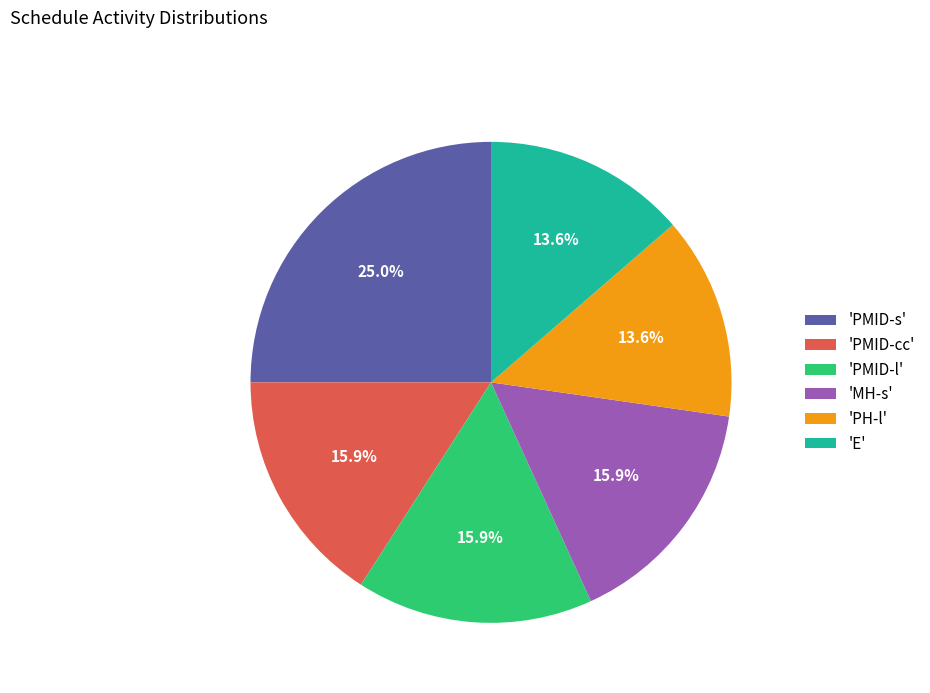

Which has a higher value, 'PMID-s' or 'PMID-cc'?

'PMID-s'